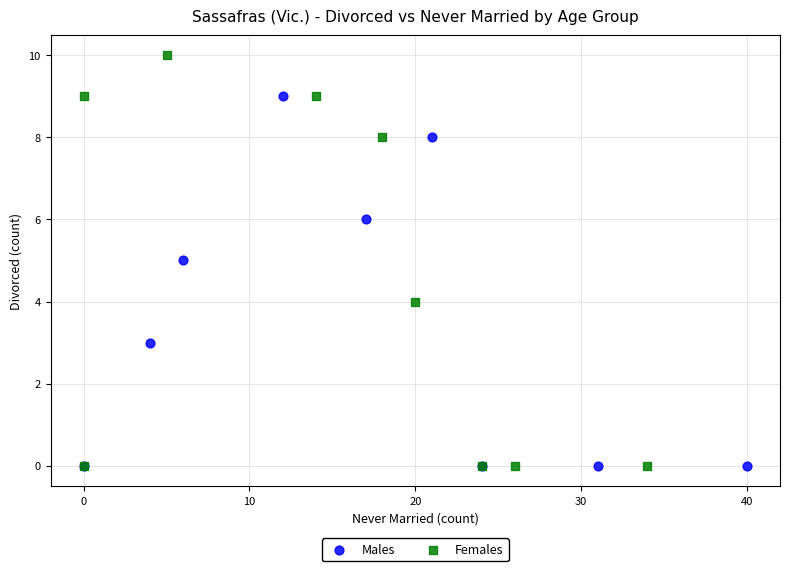

What are all the series names shown in the legend?

Males, Females